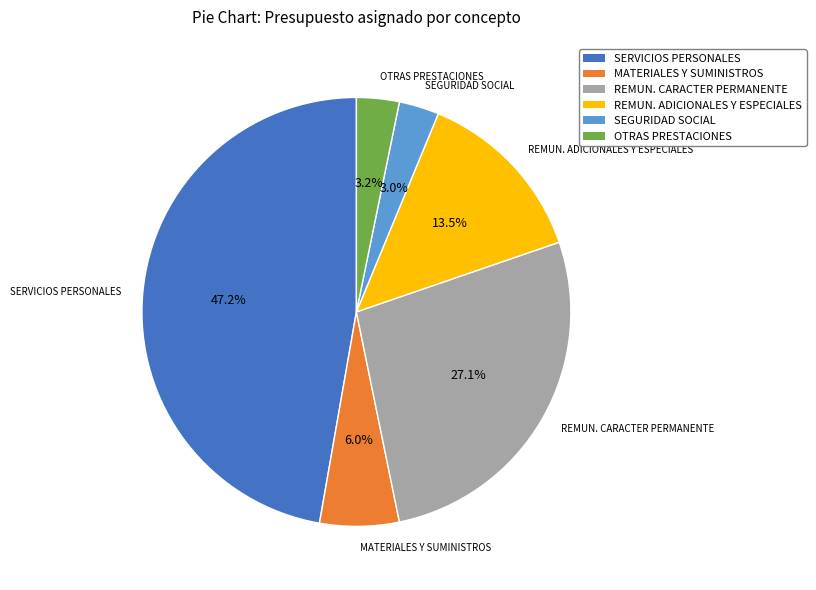

Does any single category account for the majority?

No